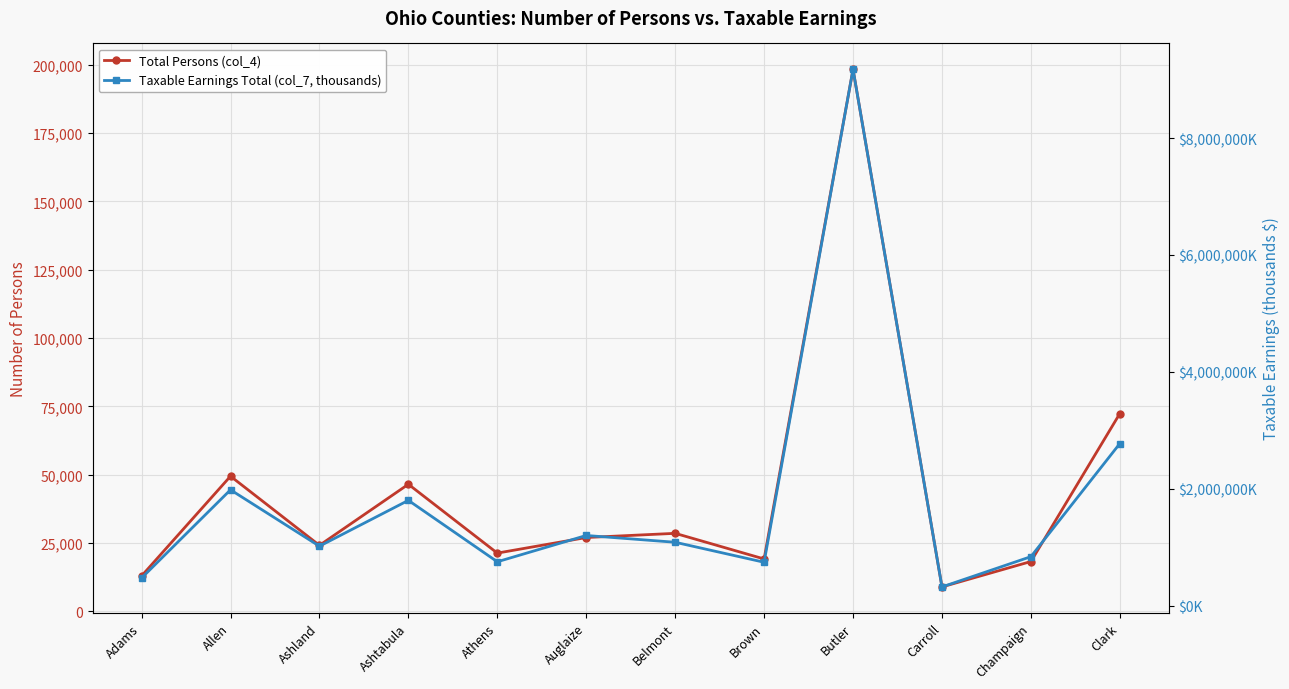

What is the maximum value for Taxable Earnings Total (col_7, thousands)?

9176003